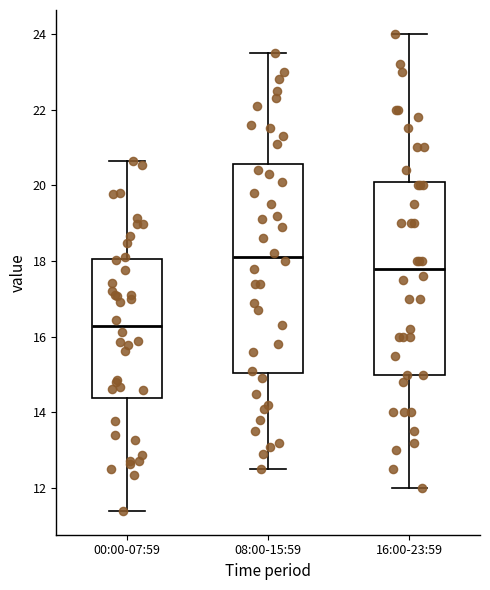

Where does the upper whisker of the box for 16:00-23:59 end on the y-axis? The values are not printed on the chart, so give them approximately, as read against the axis.

24.0